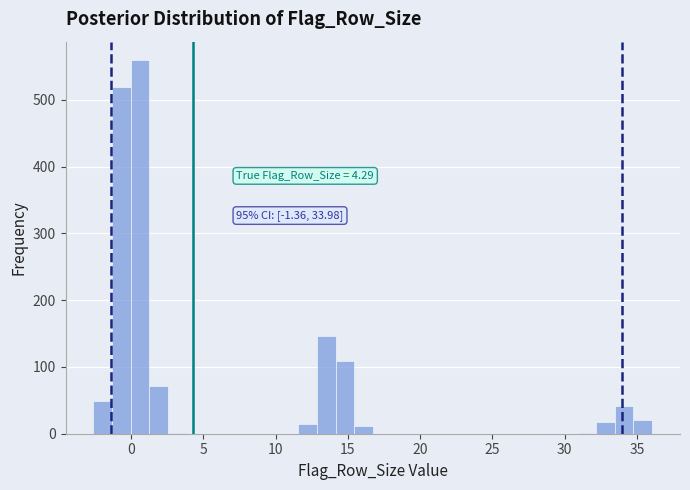

Read against the x-axis, roughly where is the centre of the tallest bar?

0.5